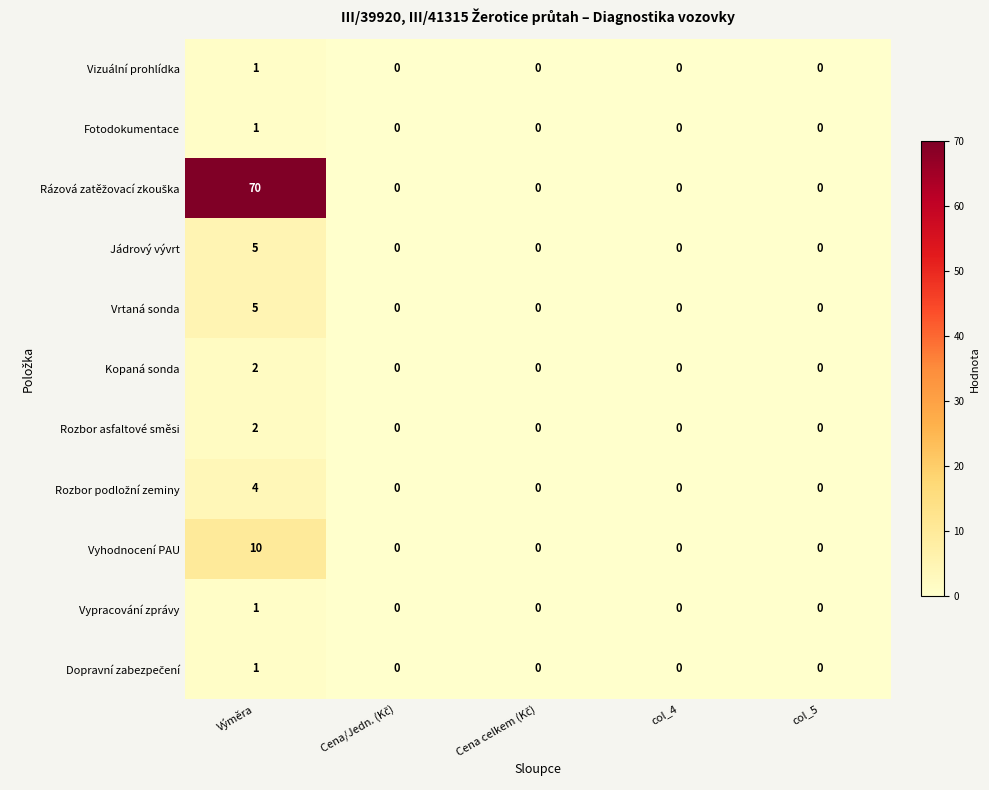

The Jádrový vývrt series shows -2 at col_5. True or false?

False